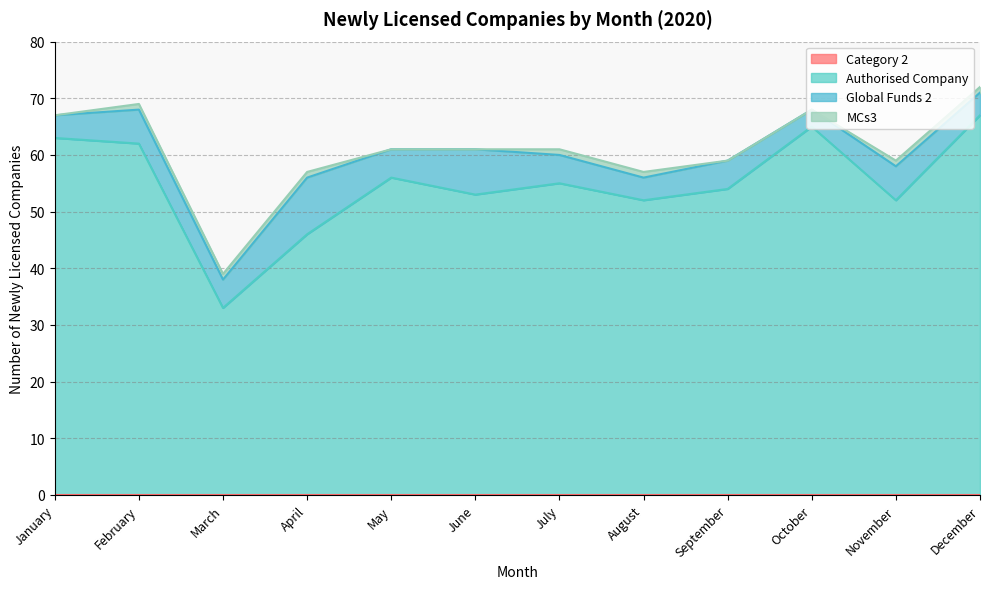

Rank the series at February from lowest to highest value.

Category 2, MCs3, Global Funds 2, Authorised Company